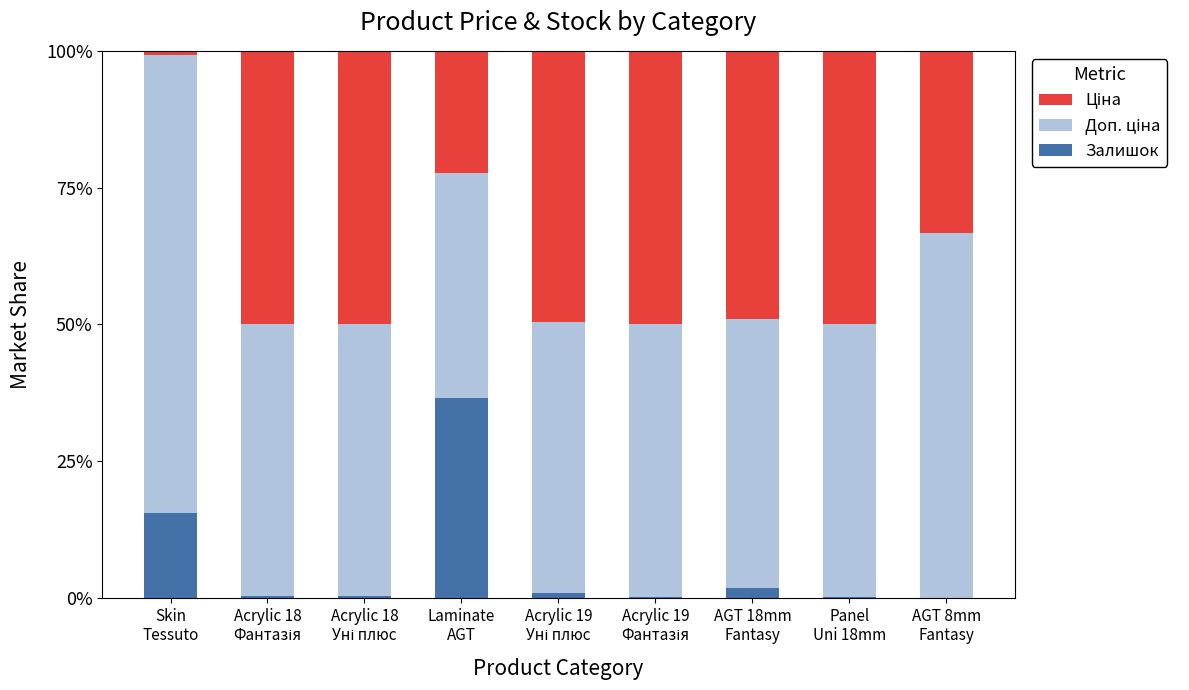

What is the maximum value for Залишок?

36.5